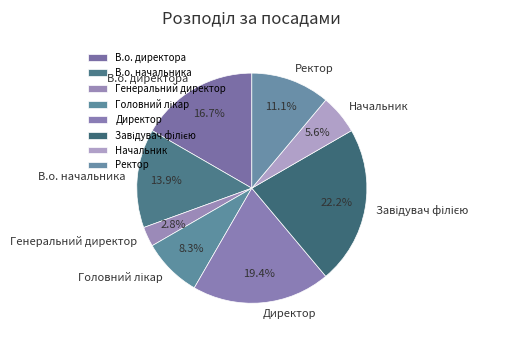

Approximately how many times larger is the value at Начальник compared to Ректор?

0.5